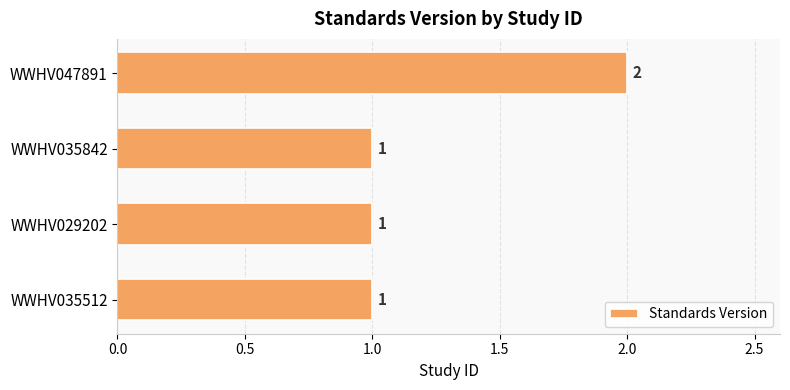

How many series are shown in this chart?

1